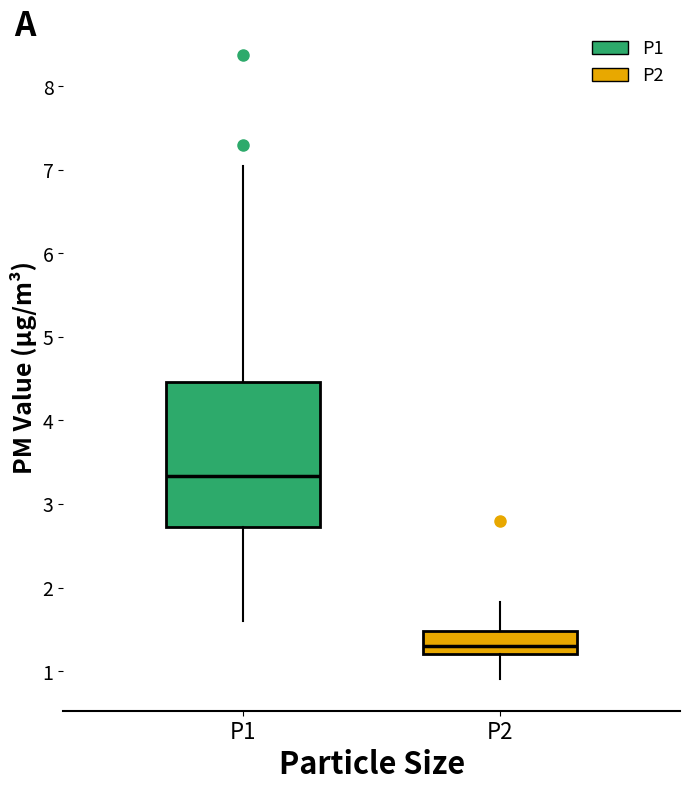

Which box has the highest median line?

P1